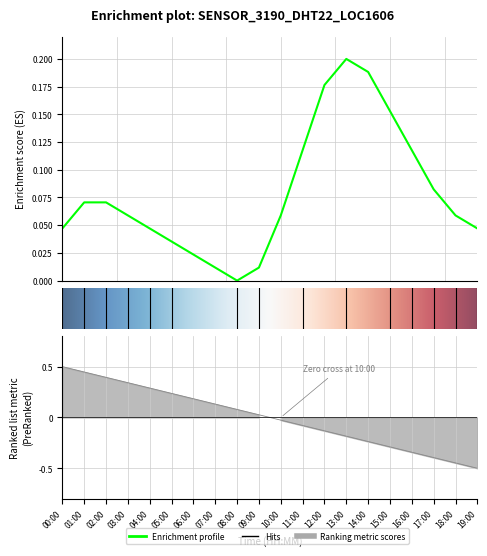

Reading right to left, what are all the values shown in this chart?

0.0	0.1	0.1	0.1	0.2	0.2	0.2	0.2	0.1	0.1	0.0	0.0	0.0	0.0	0.0	0.0	0.1	0.1	0.1	0.0